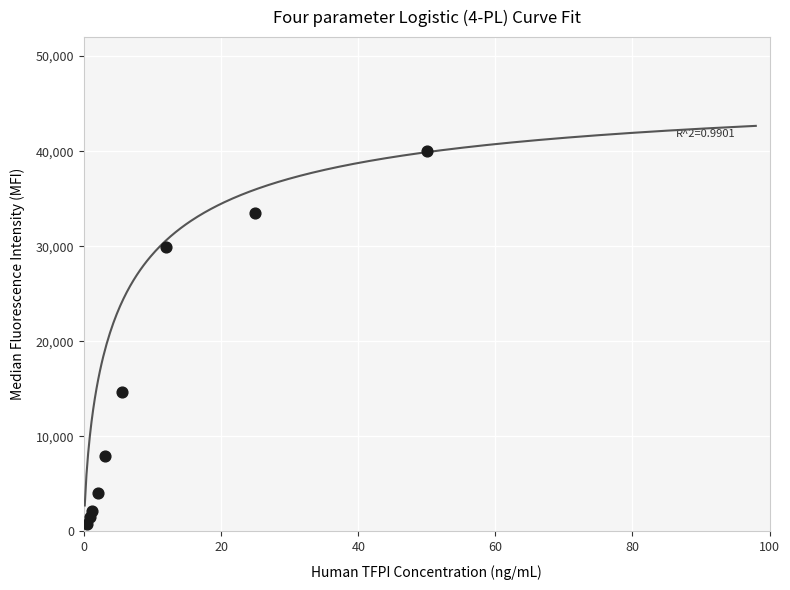

What is the average Y value?

14944